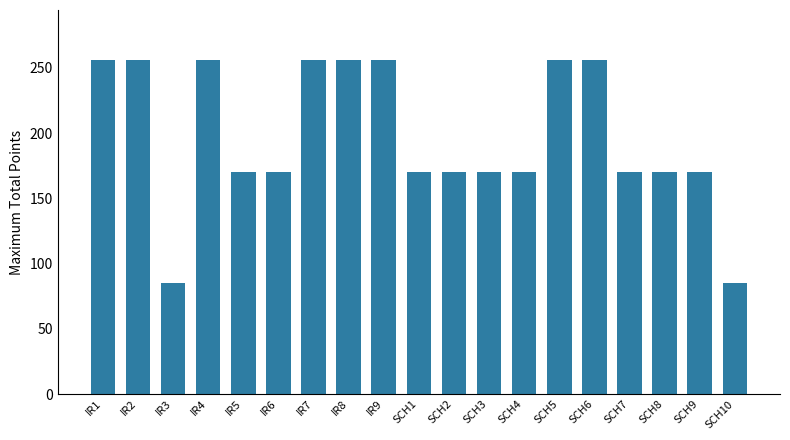

Between IR9 and SCH2, which is larger?

IR9